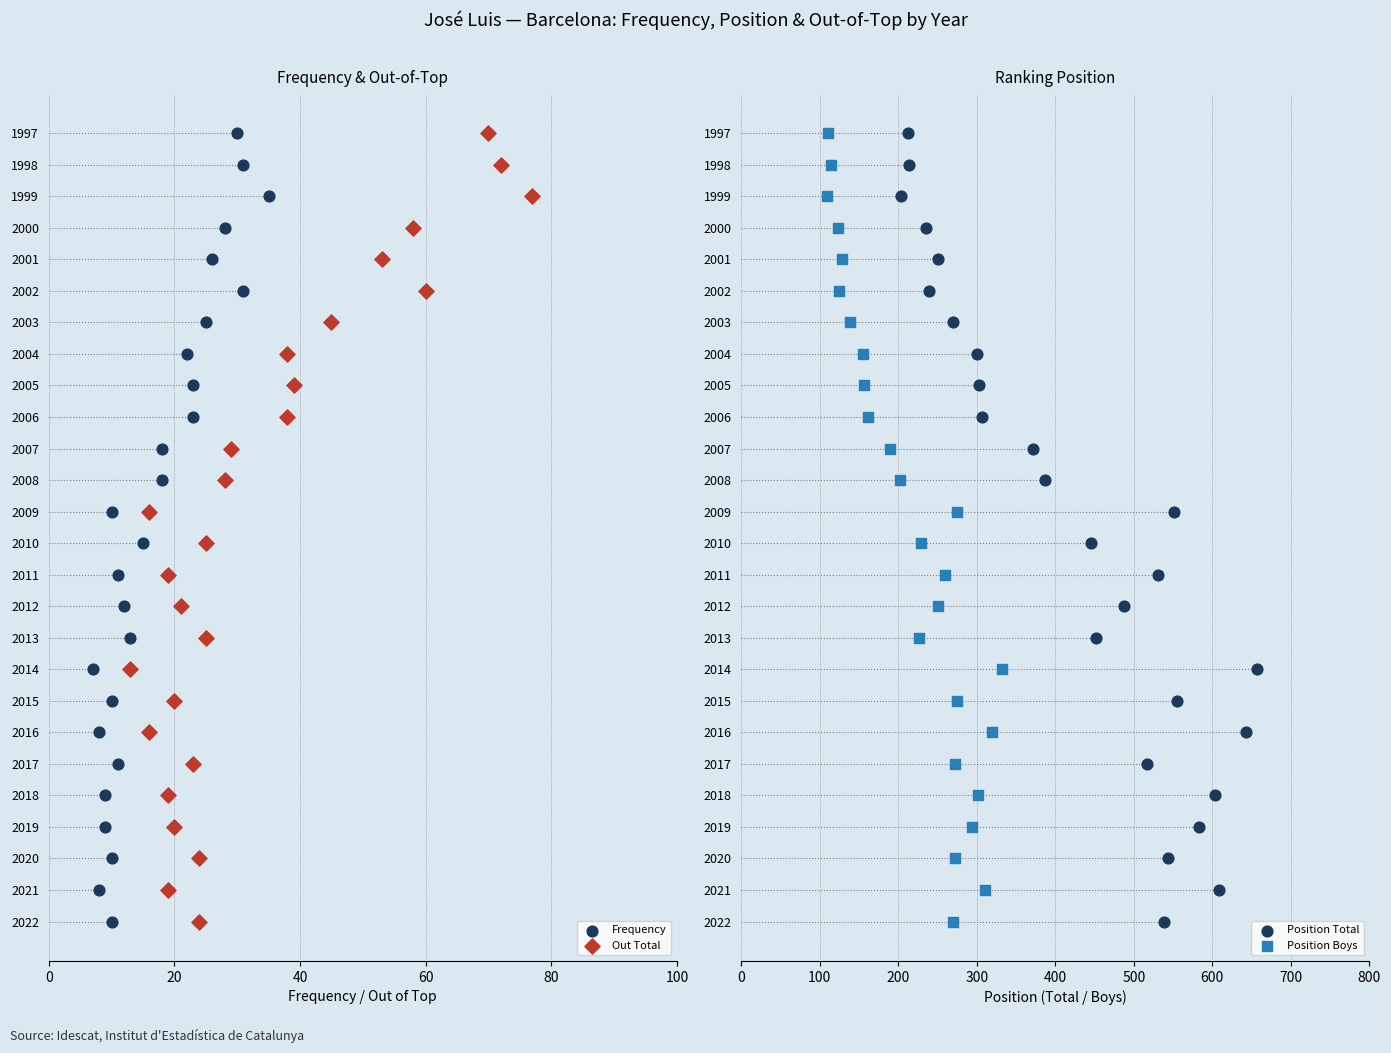

Which series contains the lowest Y value?

Frequency